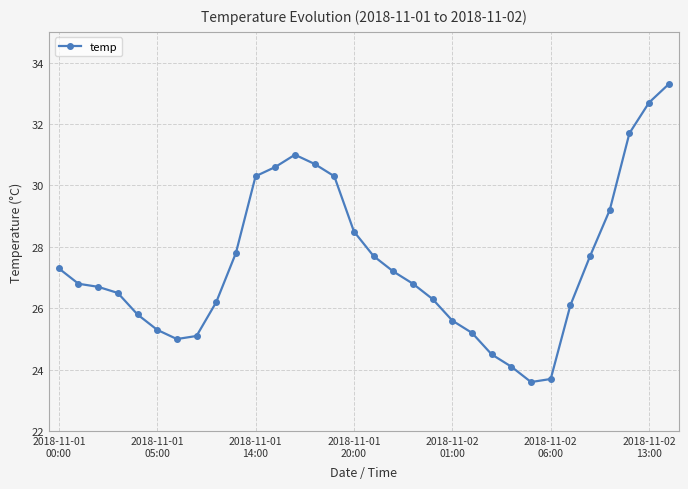

Reading left to right, what are all the values shown in this chart?

27.3	26.8	26.7	26.5	25.8	25.3	25.0	25.1	26.2	27.8	30.3	30.6	31.0	30.7	30.3	28.5	27.7	27.2	26.8	26.3	25.6	25.2	24.5	24.1	23.6	23.7	26.1	27.7	29.2	31.7	32.7	33.3